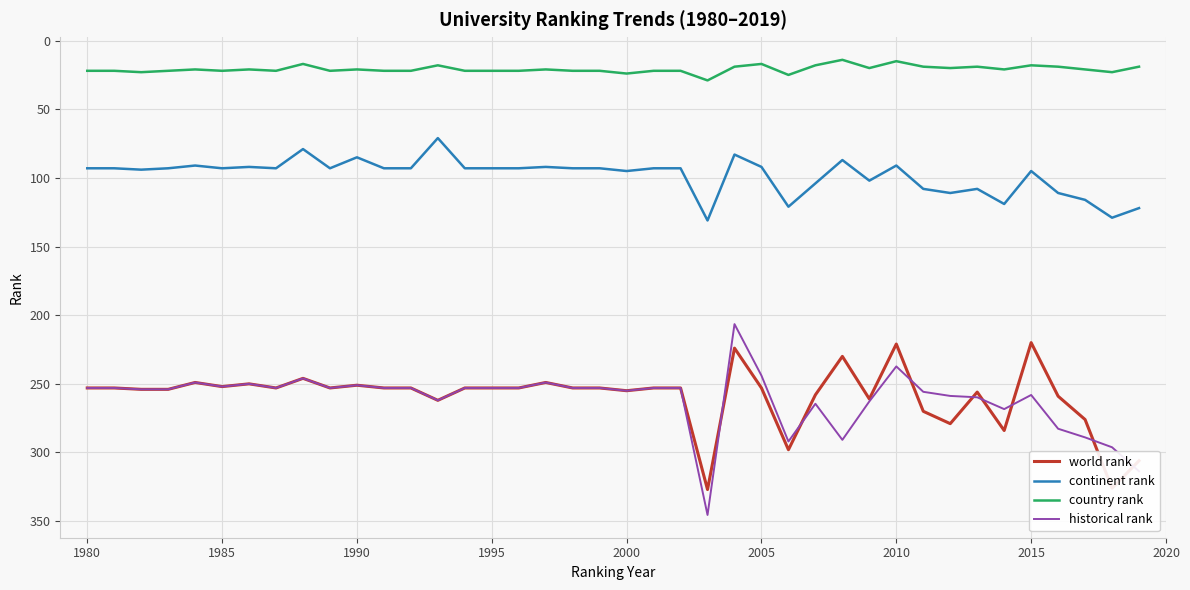

True or false: country rank and world rank cross at least once.

False